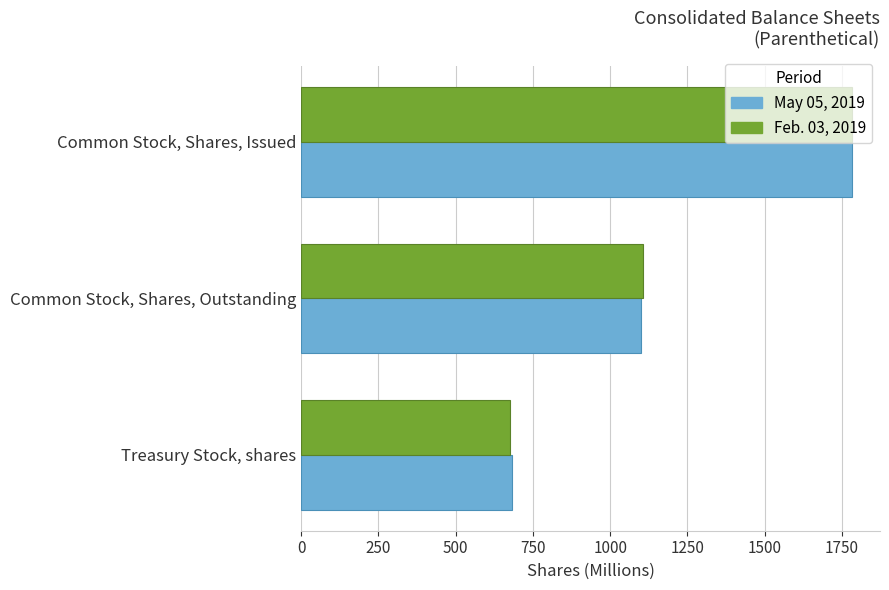

Rank the categories by Feb. 03, 2019 value from highest to lowest.

Common Stock, Shares, Issued, Common Stock, Shares, Outstanding, Treasury Stock, shares